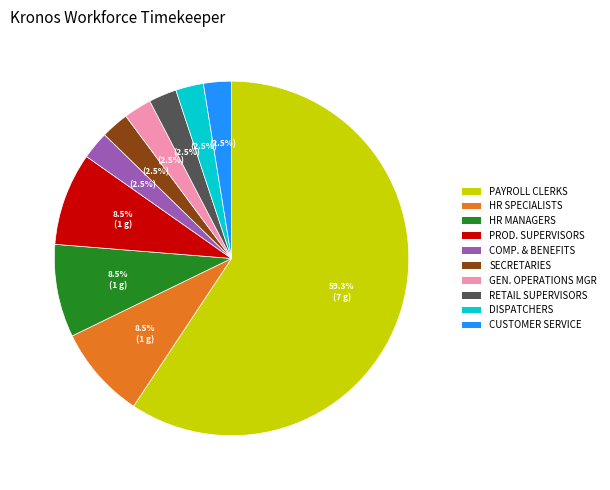

Is there any slice that represents more than half of the pie?

Yes